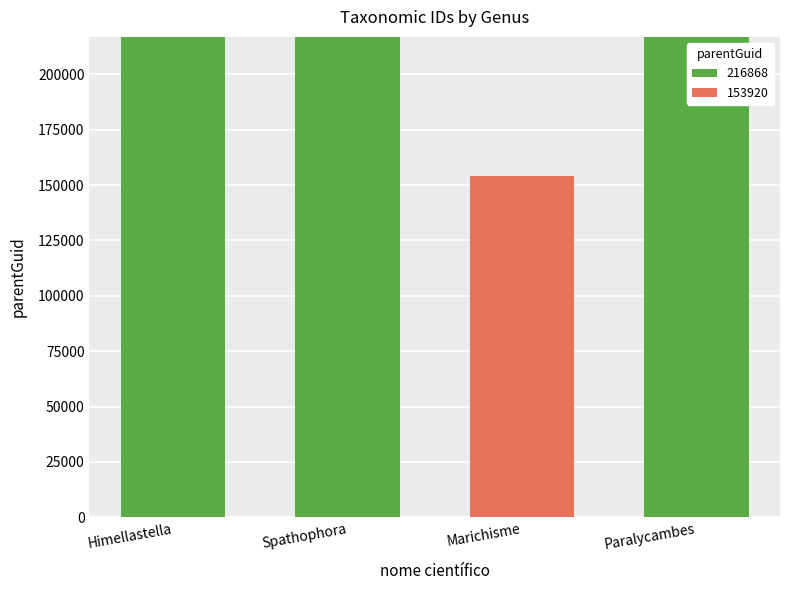

The 216868 series shows 216868 at Himellastella. True or false?

True